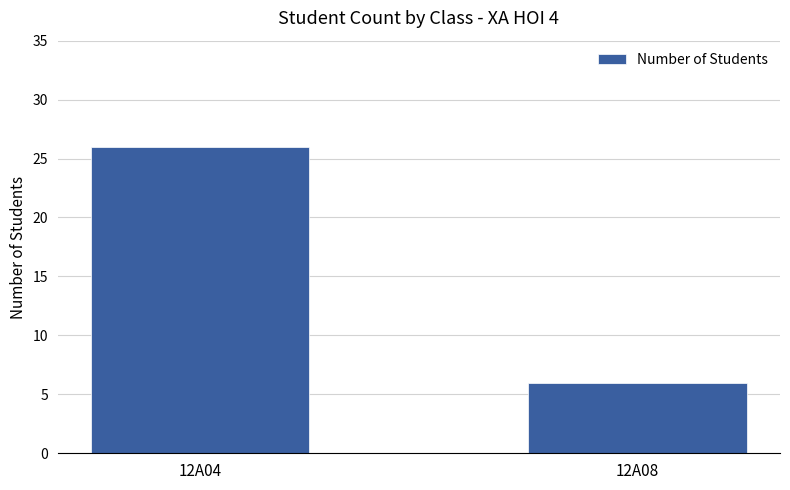

What is the average value?

16